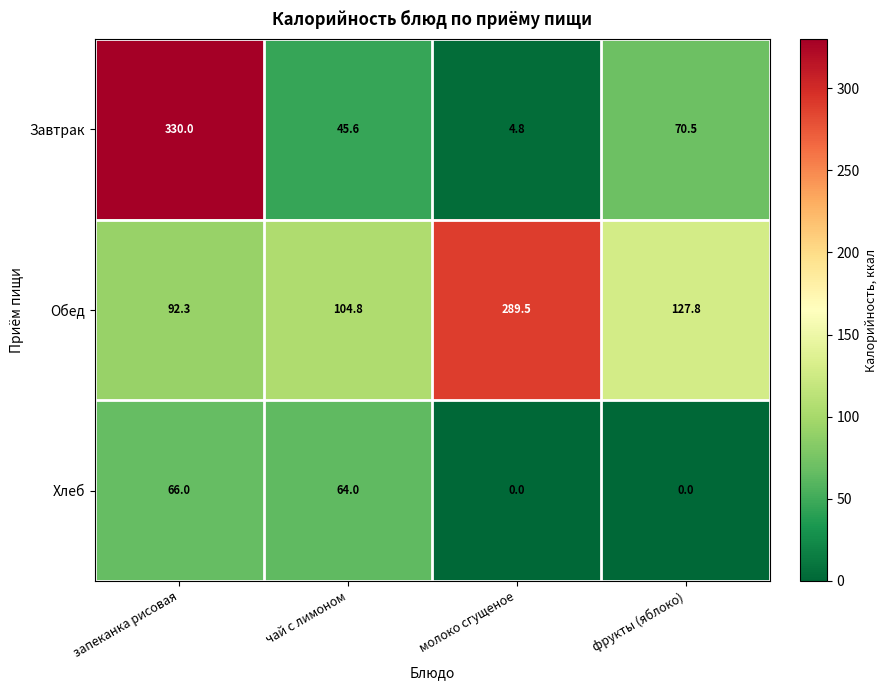

The value of Обед at молоко сгущеное is 83.7. True or false?

False